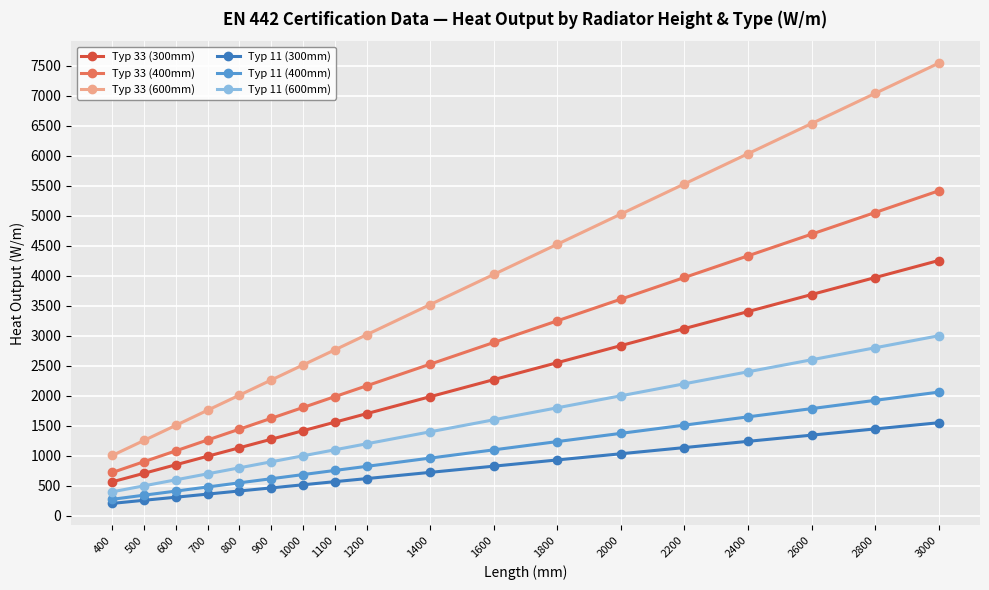

The value of Typ 33 (600mm) at 2200 is 9606. True or false?

False